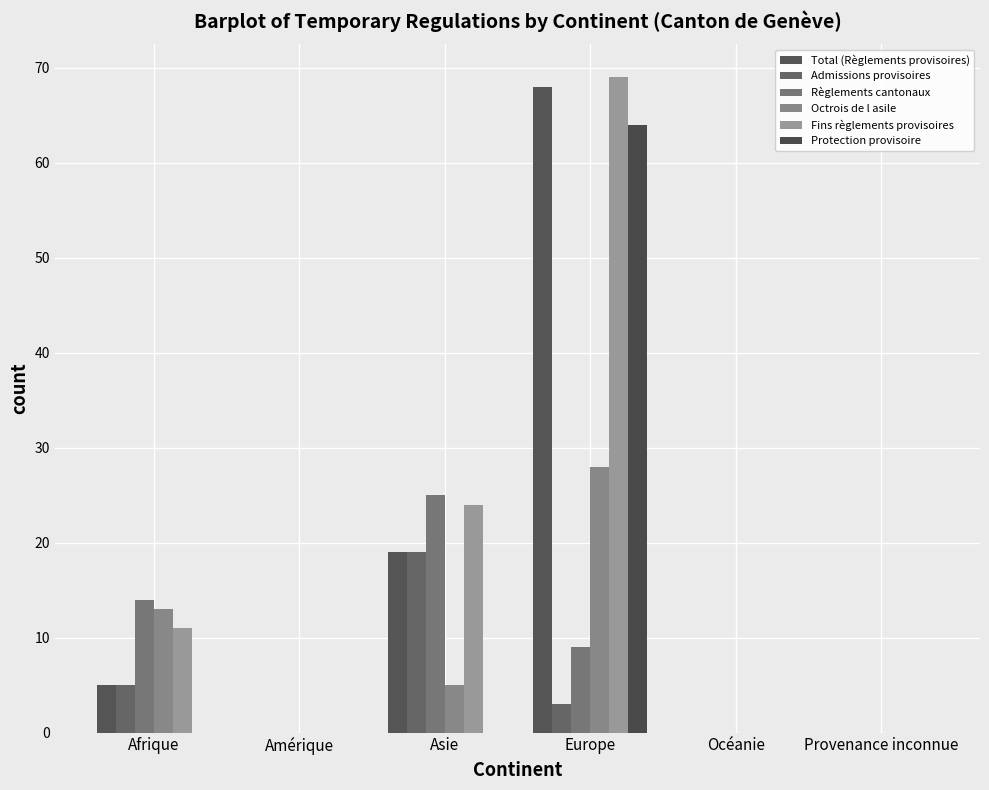

Are the bars horizontal?

No